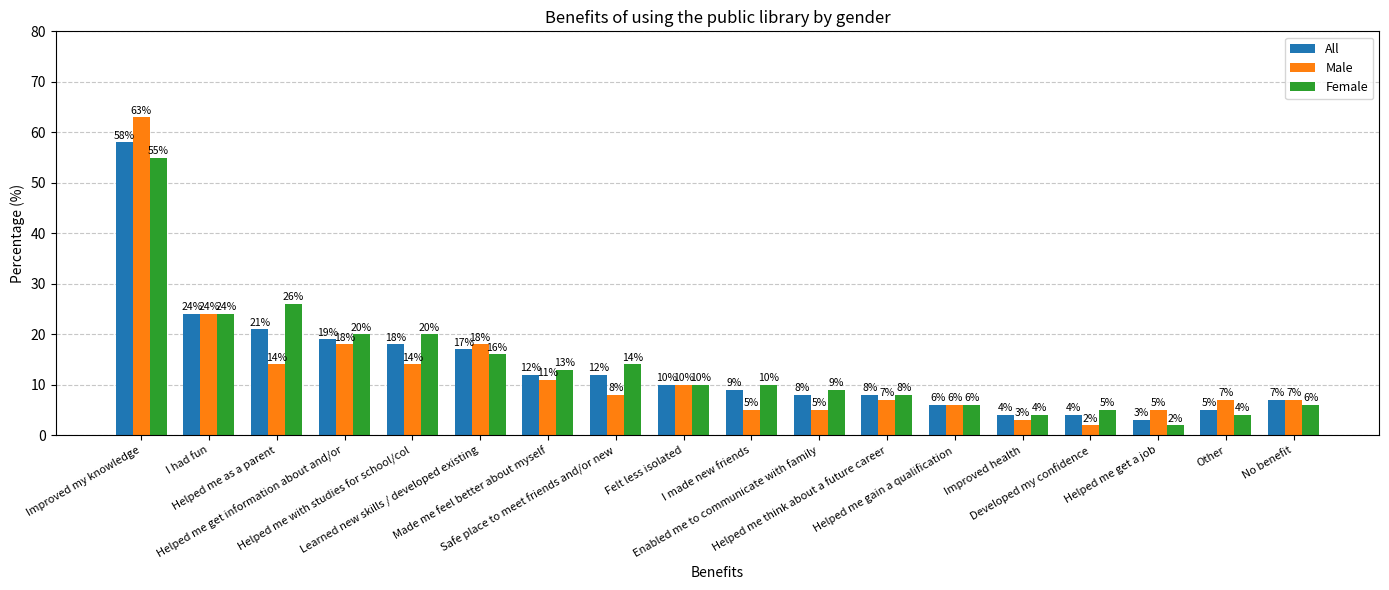

Which series has the largest range (max minus min)?

Male